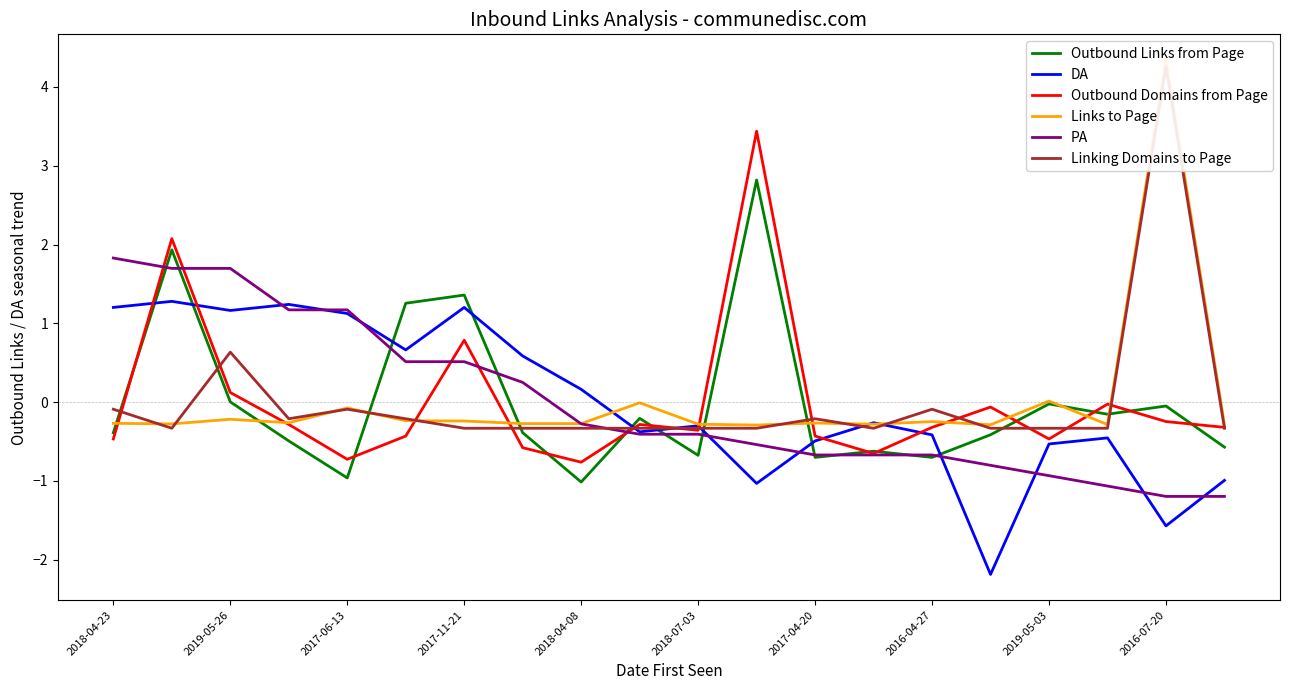

True or false: Outbound Links from Page and DA cross at least once.

True